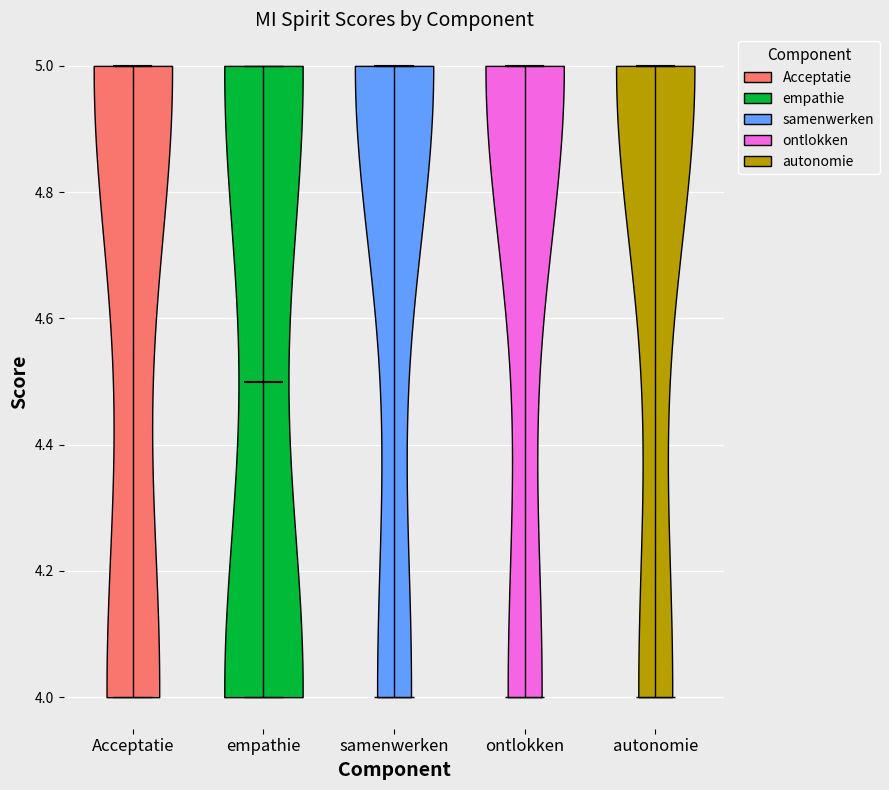

What is the lowest point the violin for ontlokken reaches on the y-axis? The values are not printed on the chart, so give them approximately, as read against the axis.

4.0